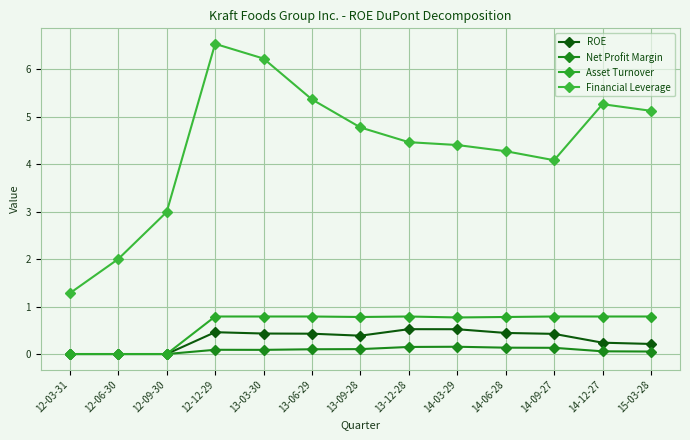

How many lines are shown in the chart?

4